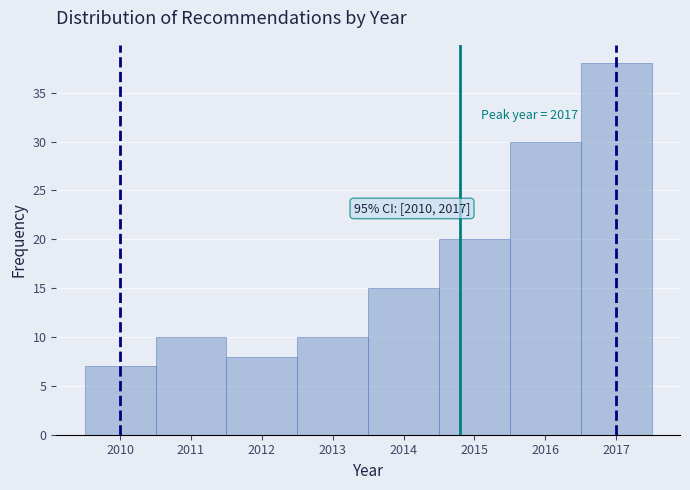

Over which range of the x-axis is the bar tallest?

2016.5 to 2017.5